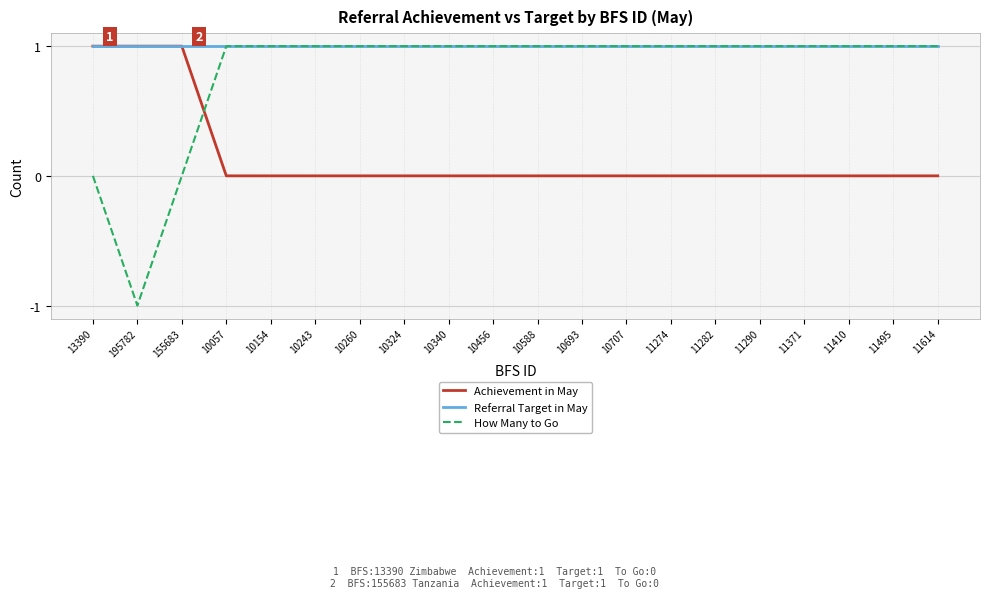

Which category has the lowest value in the How Many to Go series?

195782